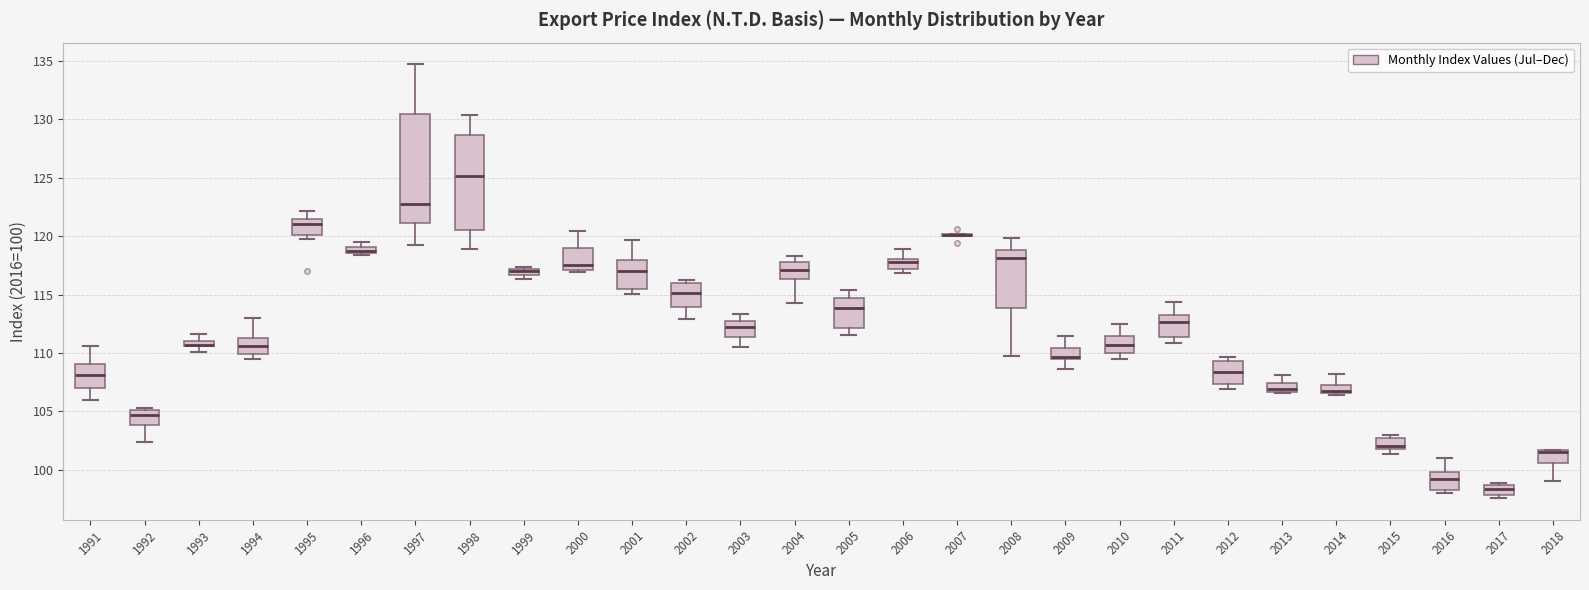

Comparing the boxes themselves (not the whiskers), which one is the tallest?

1997